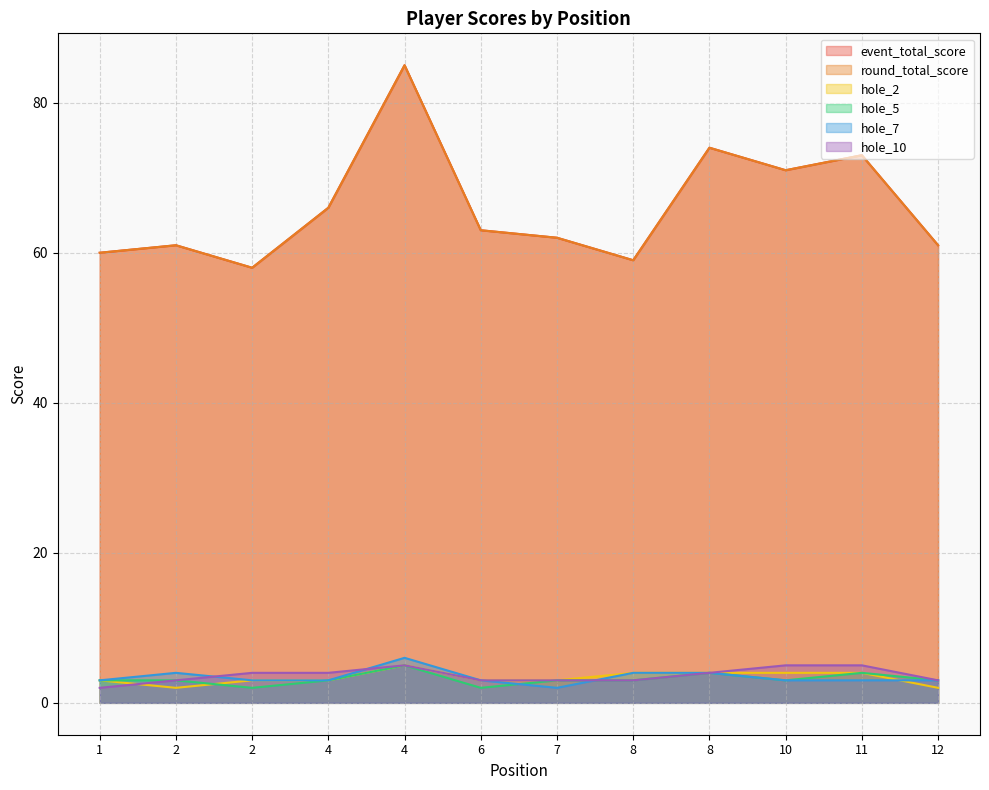

What is the spread (max minus min) of values at 4?

63